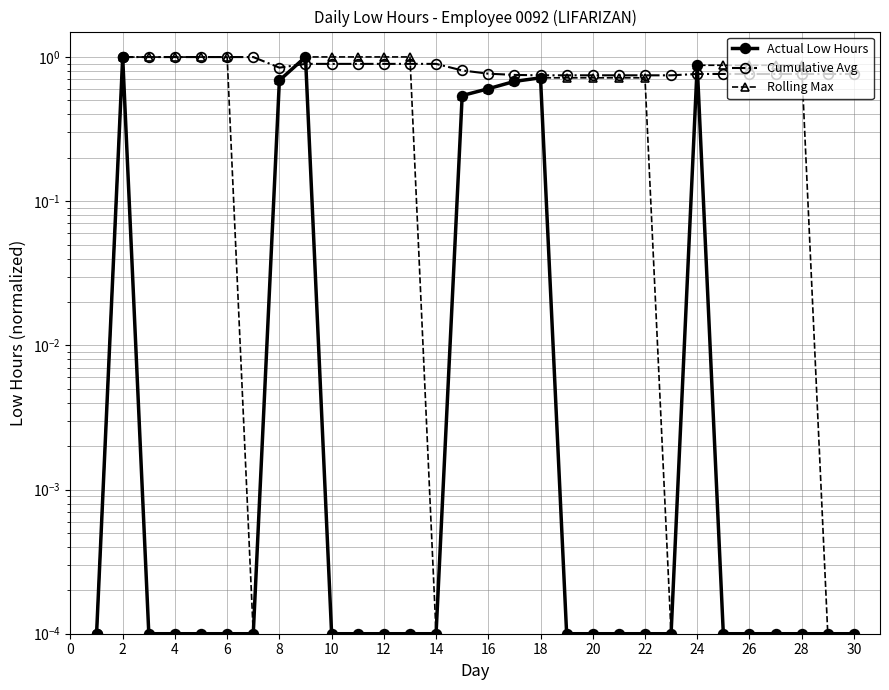

Where is the first local maximum for Actual Low Hours?

2